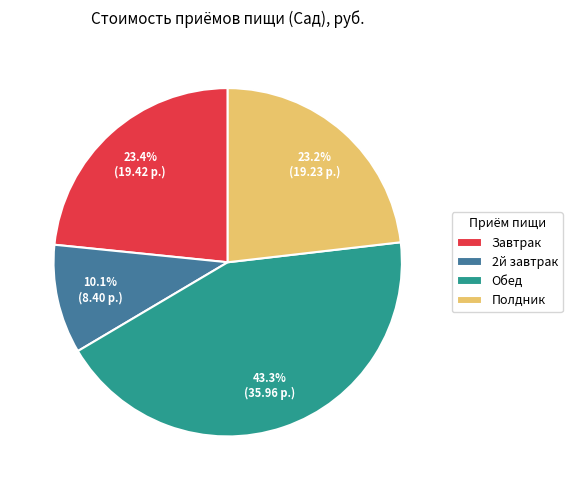

To the nearest percent, what is the combined percentage of Полдник and Обед?

66%